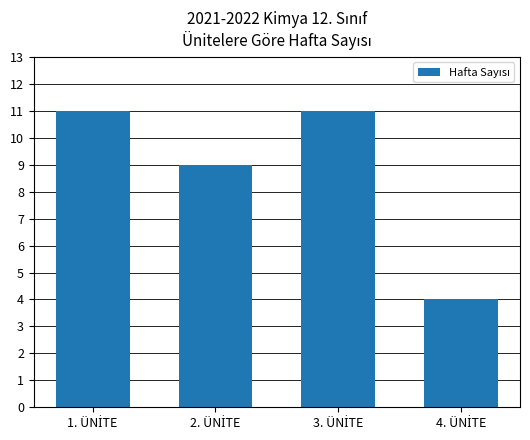

What is the average value?

9